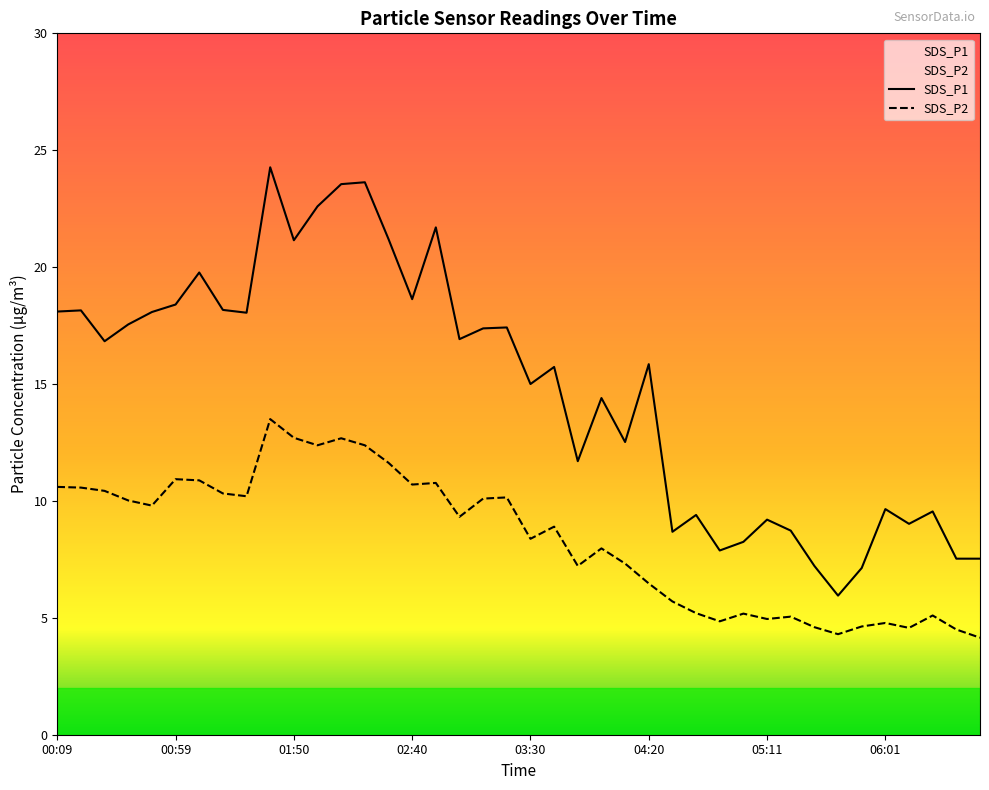

True or false: SDS_P2 has more than 1 interior local peaks.

True